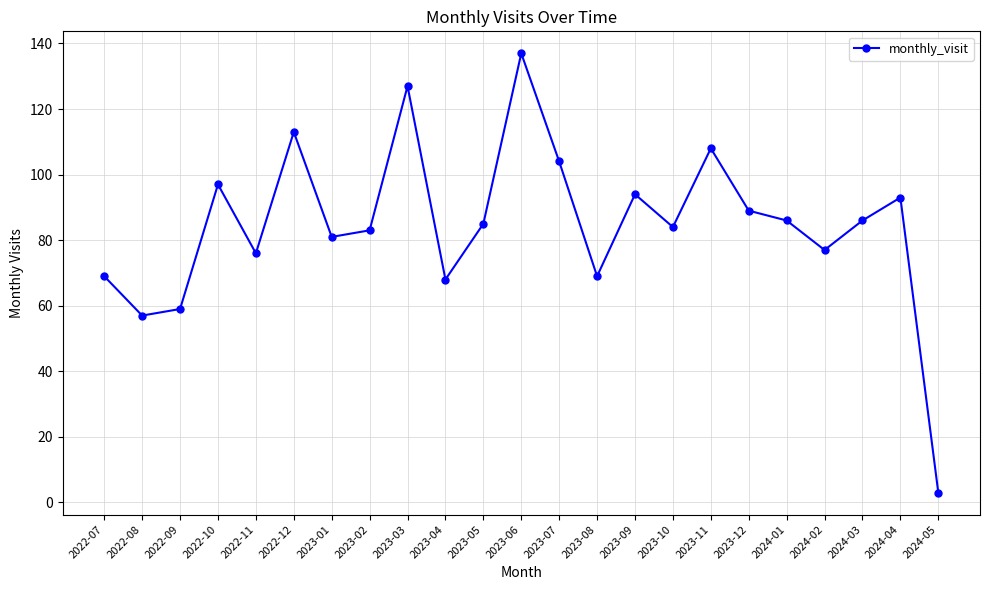

Does the chart display data point markers on the line(s)?

Yes